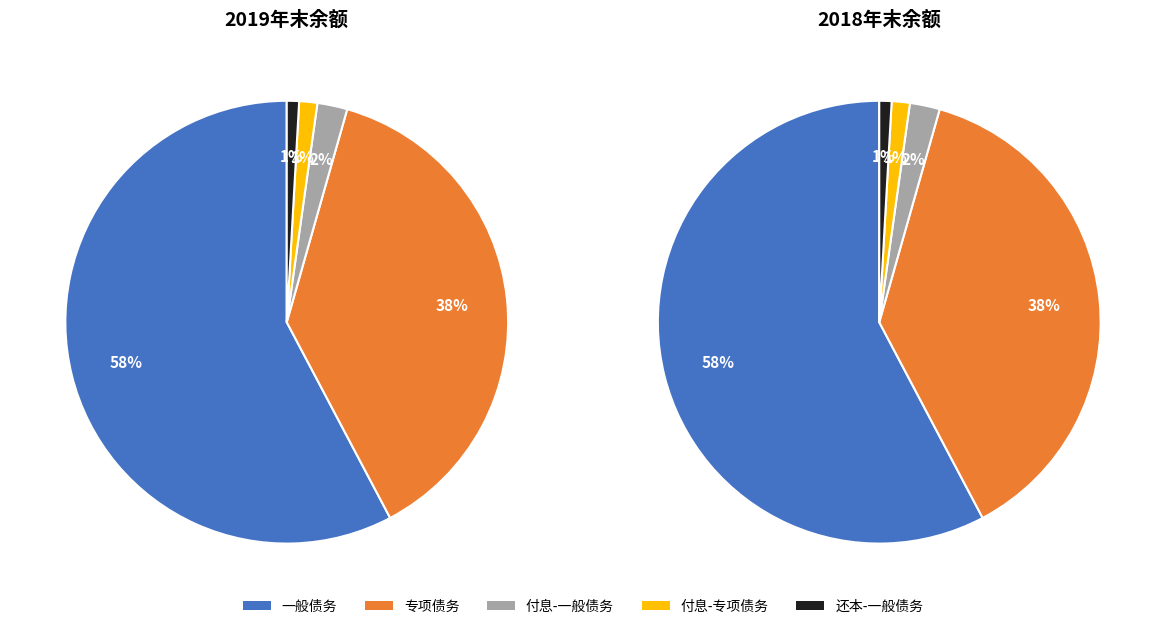

How much of the chart is everything except 1?

50.0%